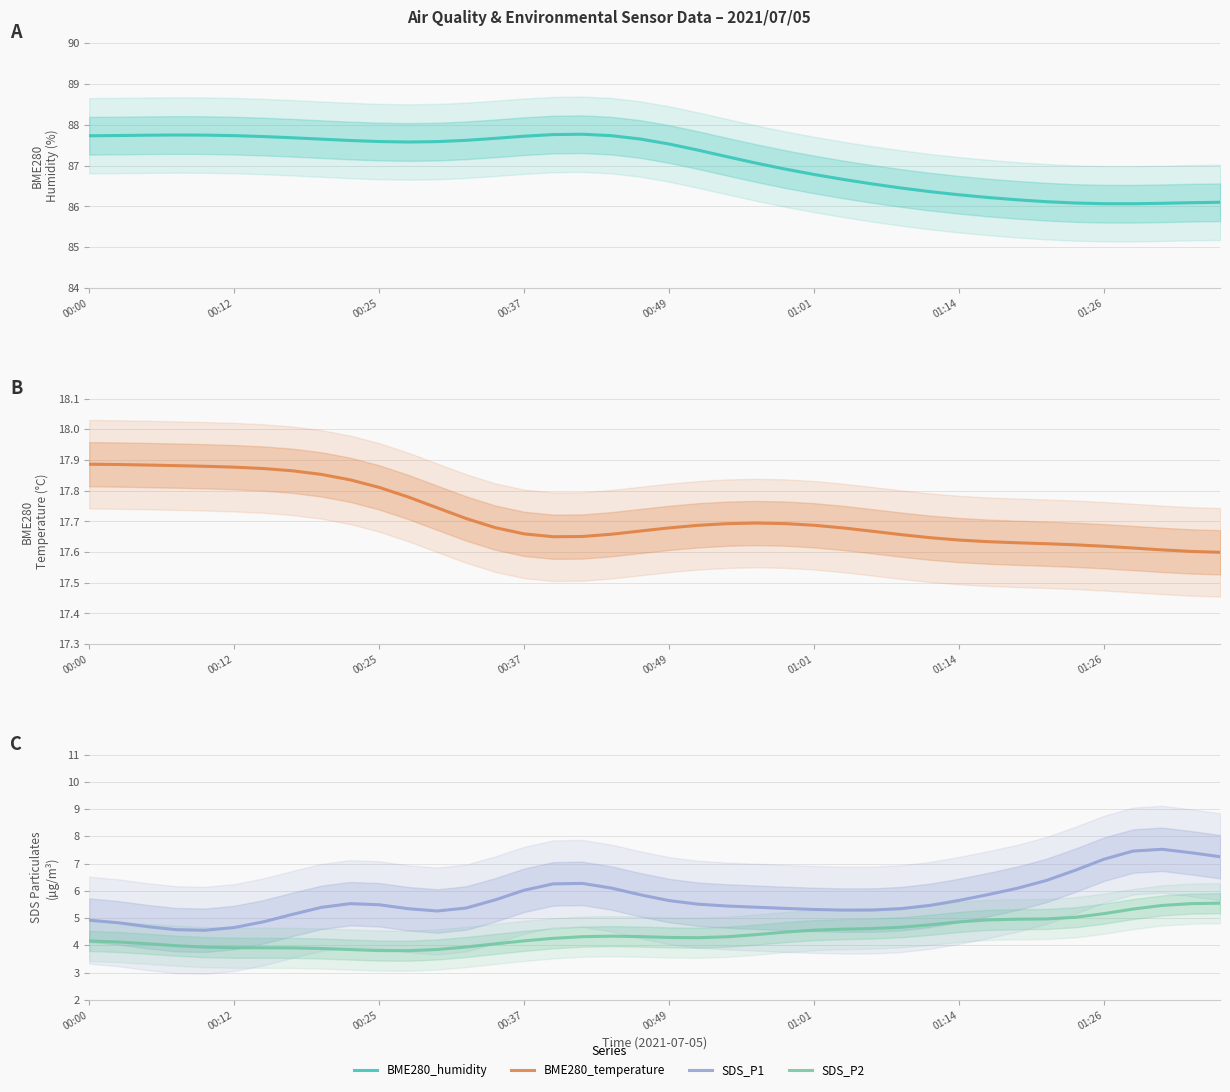

Which has a higher value, 10 or 8?

8